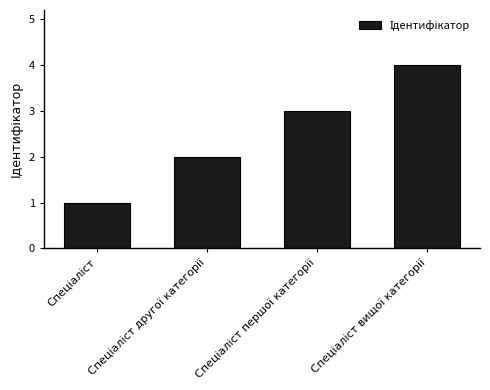

What is the greatest value displayed?

4